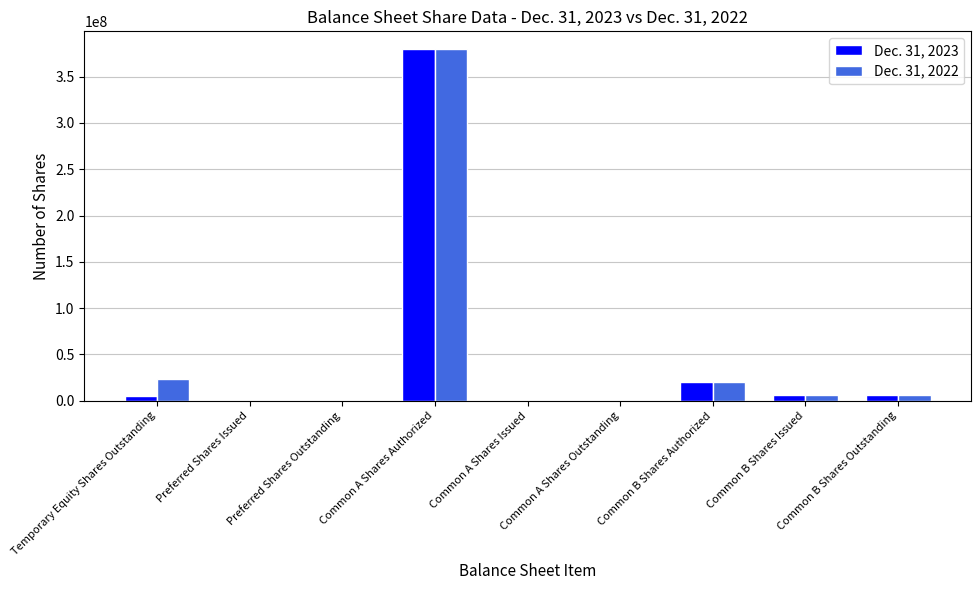

The Dec. 31, 2022 series shows 35435803 at Common B Shares Authorized. True or false?

False